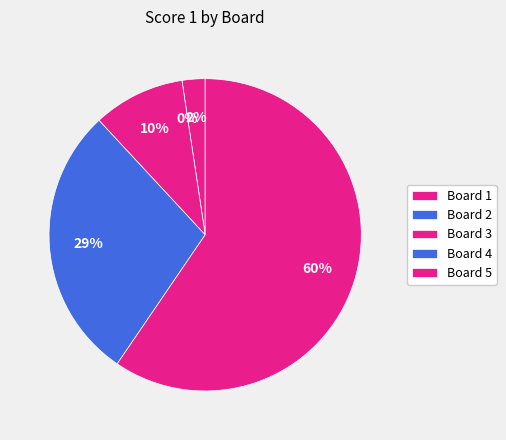

Count the number of slices in the pie.

5